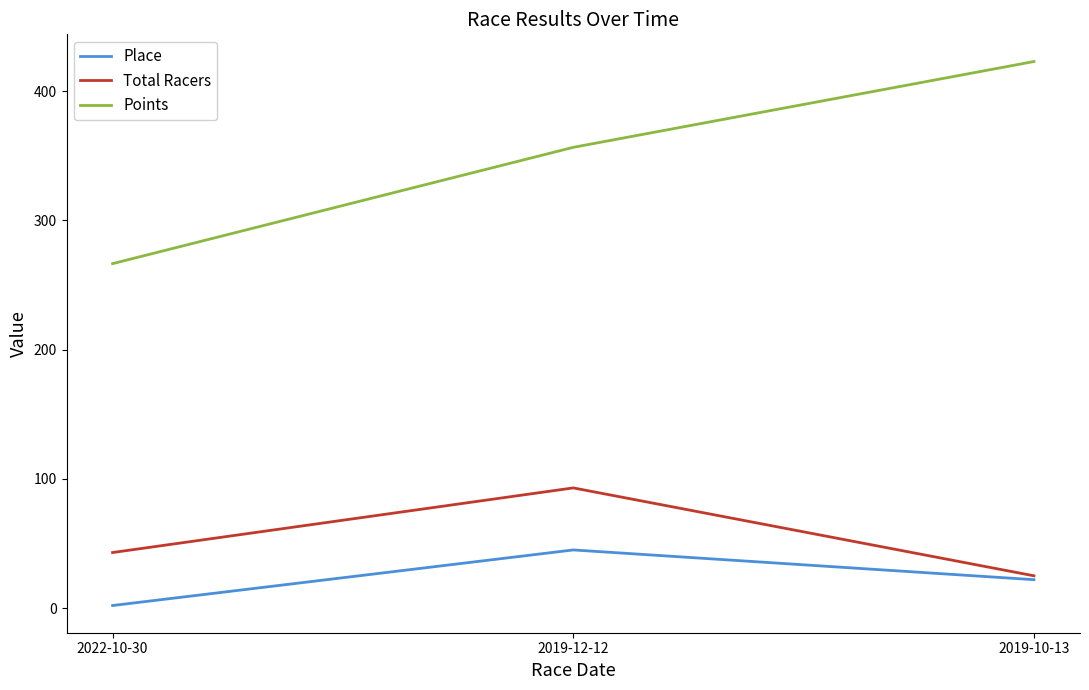

Is the value of Points at 2019-12-12 greater than the value of Total Racers at 2022-10-30?

Yes